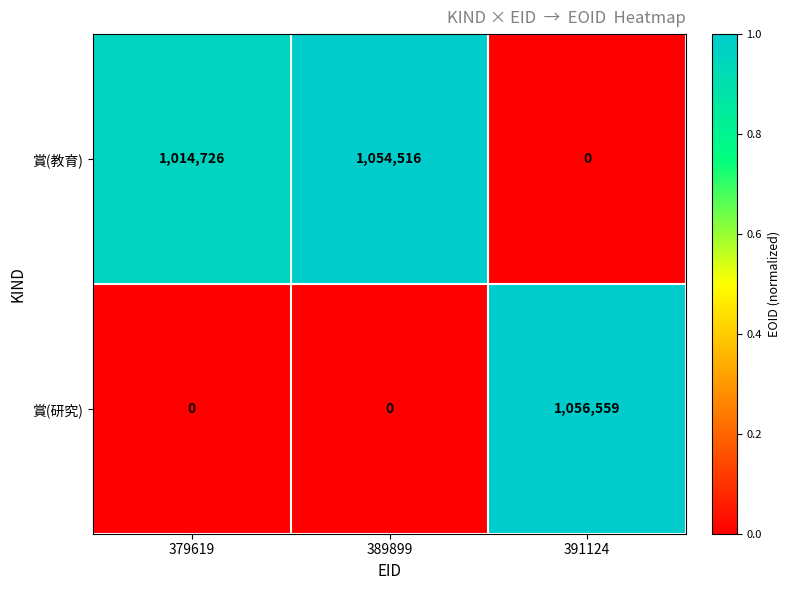

How many data points in 賞(研究) are above 0?

1